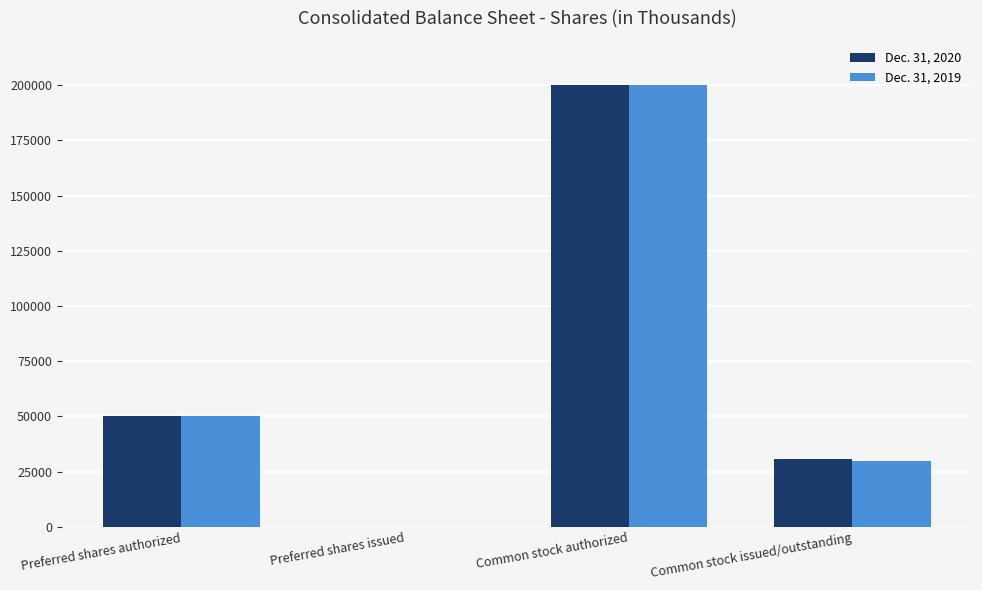

How many values in Dec. 31, 2019 are above zero?

3